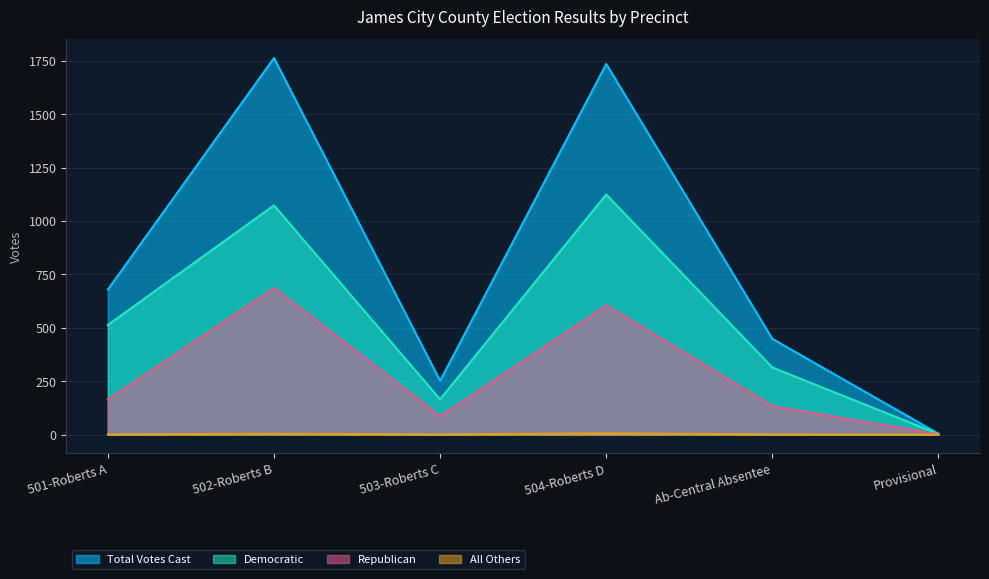

What is the difference between the second highest and minimum values in the Total Votes Cast series?

1731